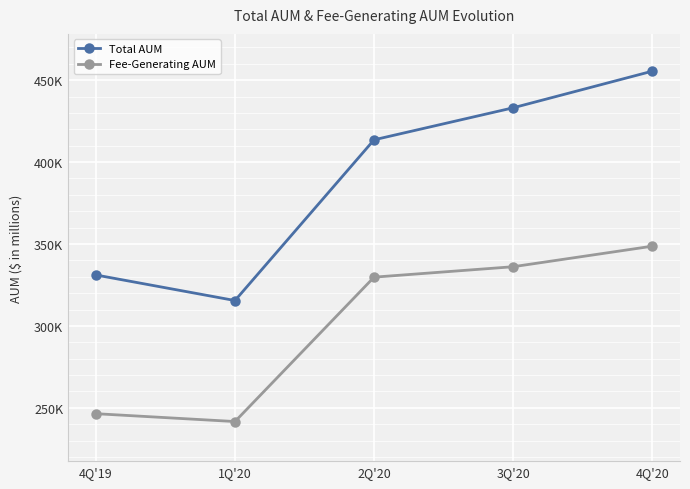

What position from the left is 4Q'20?

5